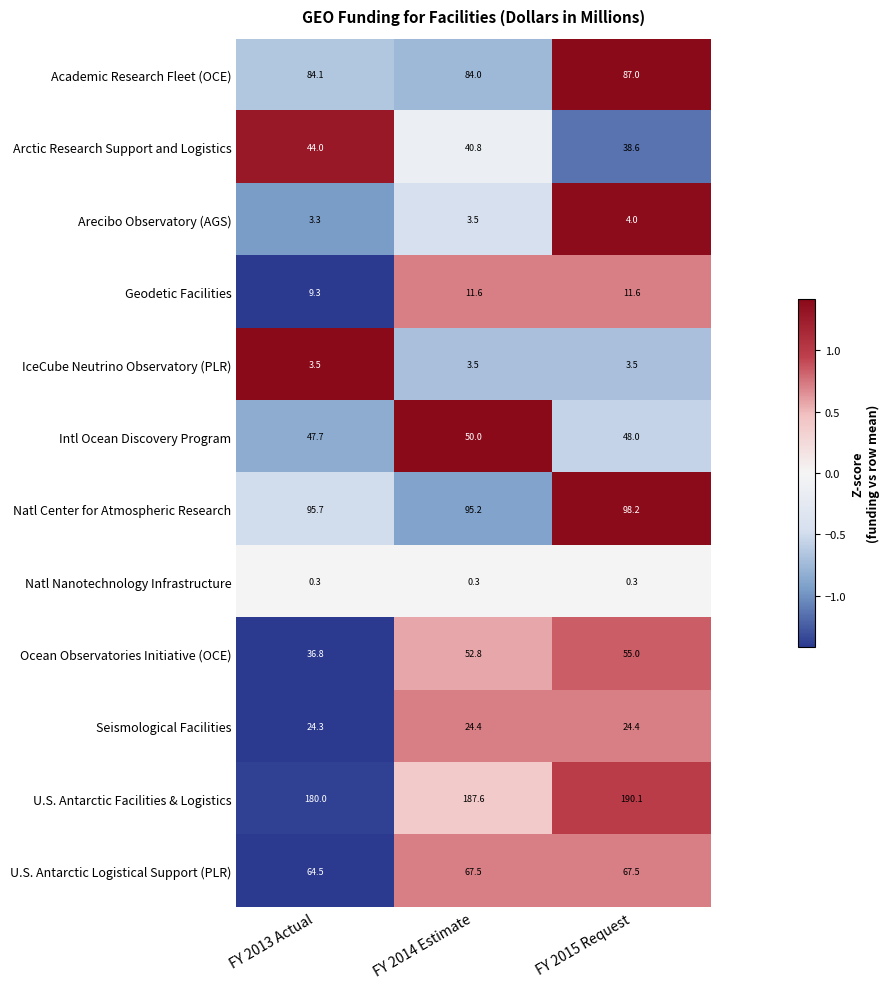

At FY 2013 Actual, list the series in order from largest to smallest.

U.S. Antarctic Facilities & Logistics, Natl Center for Atmospheric Research, Academic Research Fleet (OCE), U.S. Antarctic Logistical Support (PLR), Intl Ocean Discovery Program, Arctic Research Support and Logistics, Ocean Observatories Initiative (OCE), Seismological Facilities, Geodetic Facilities, IceCube Neutrino Observatory (PLR), Arecibo Observatory (AGS), Natl Nanotechnology Infrastructure